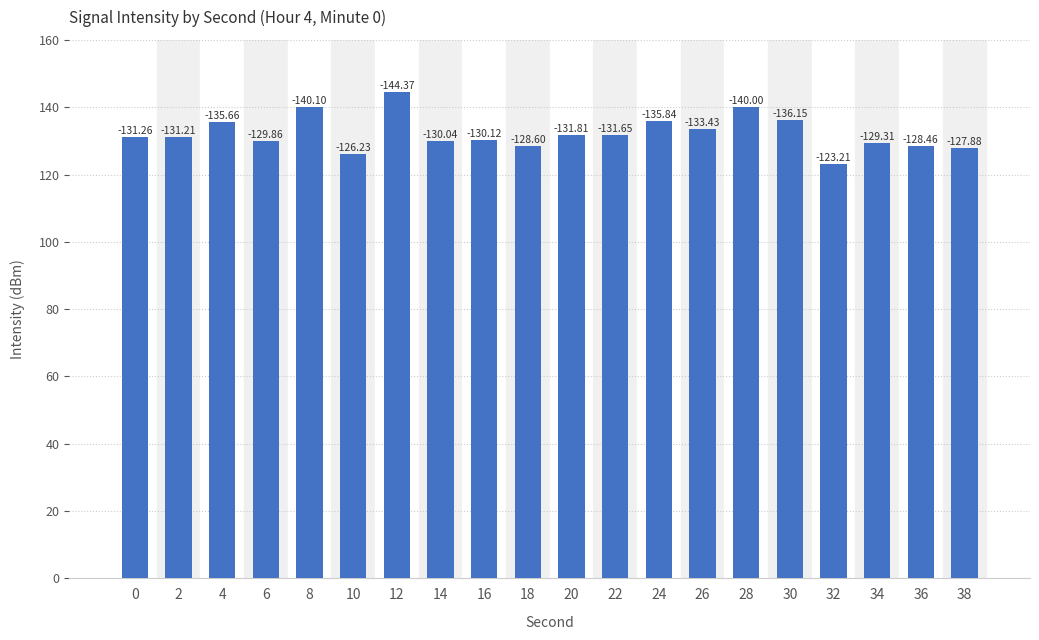

What is the average value?

132.3